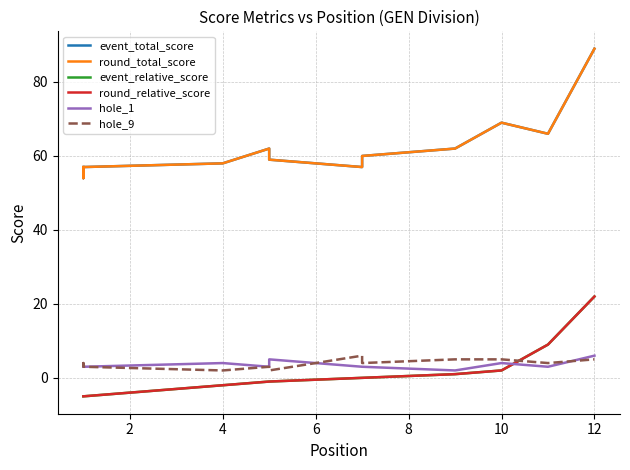

What is the label of the 2nd point from the right?

10